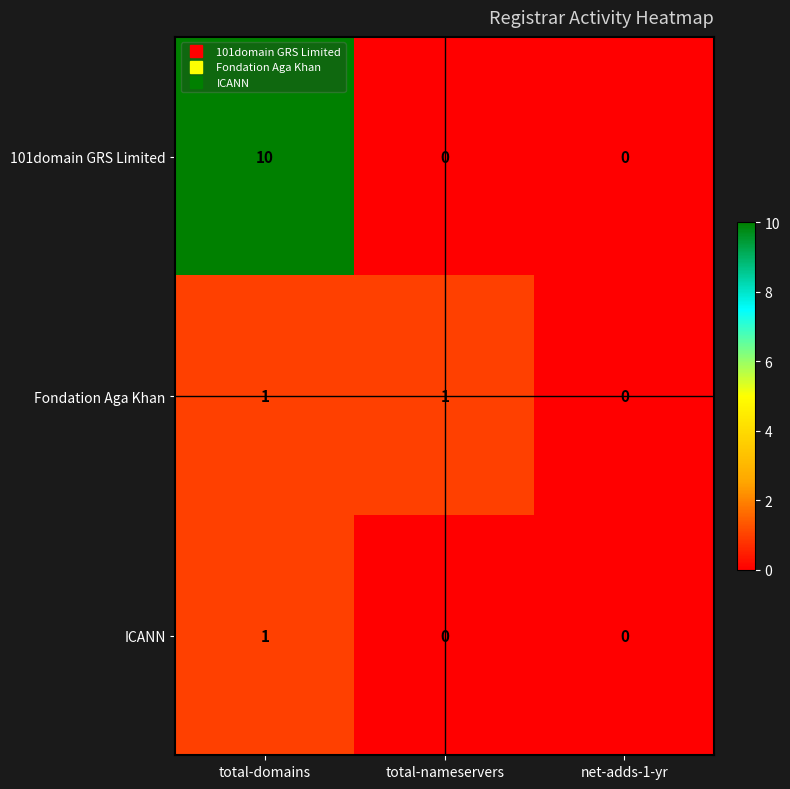

At how many categories does at least one series exceed 9?

1